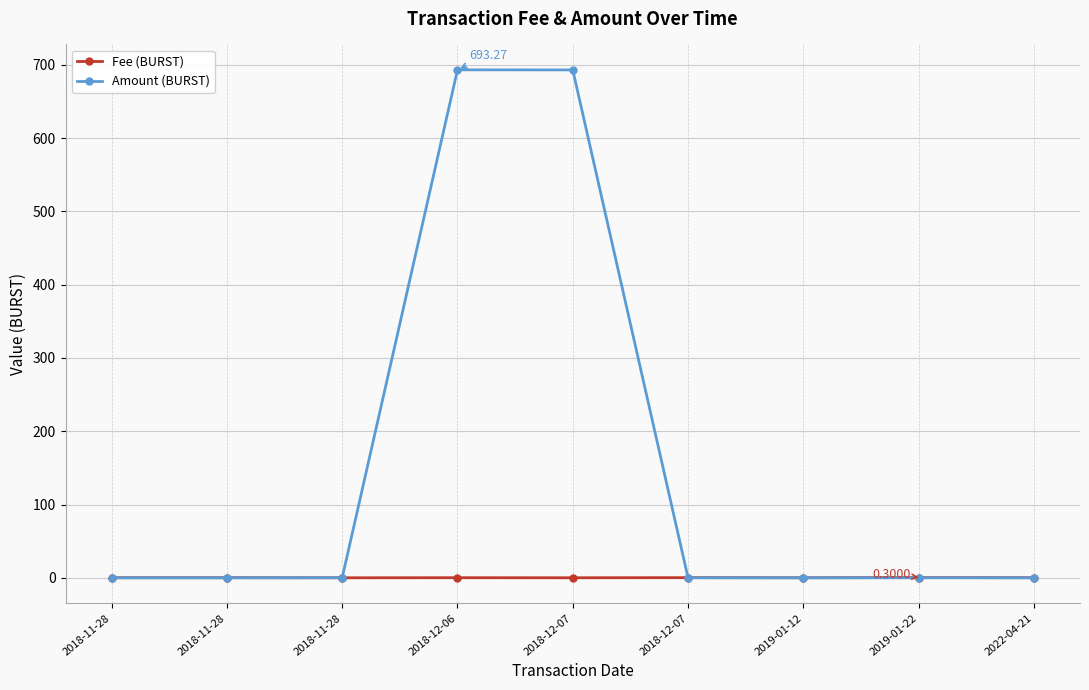

Is this an area chart (filled region under the line)?

No